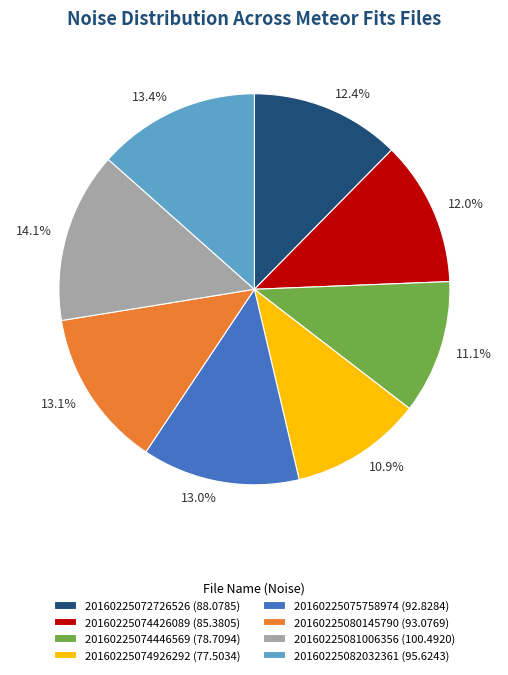

What percentage is the 20160225081006356 slice, to the nearest percent?

14%